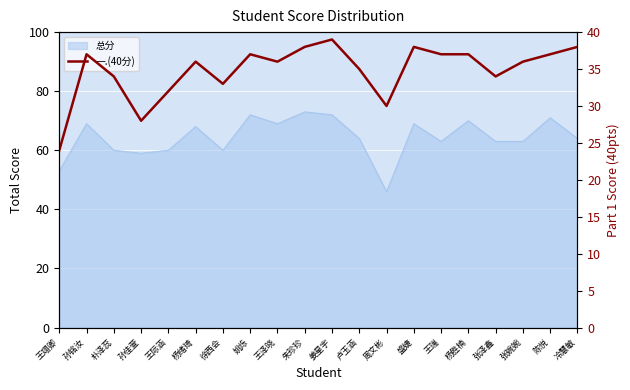

What is the minimum value shown in the chart?

24